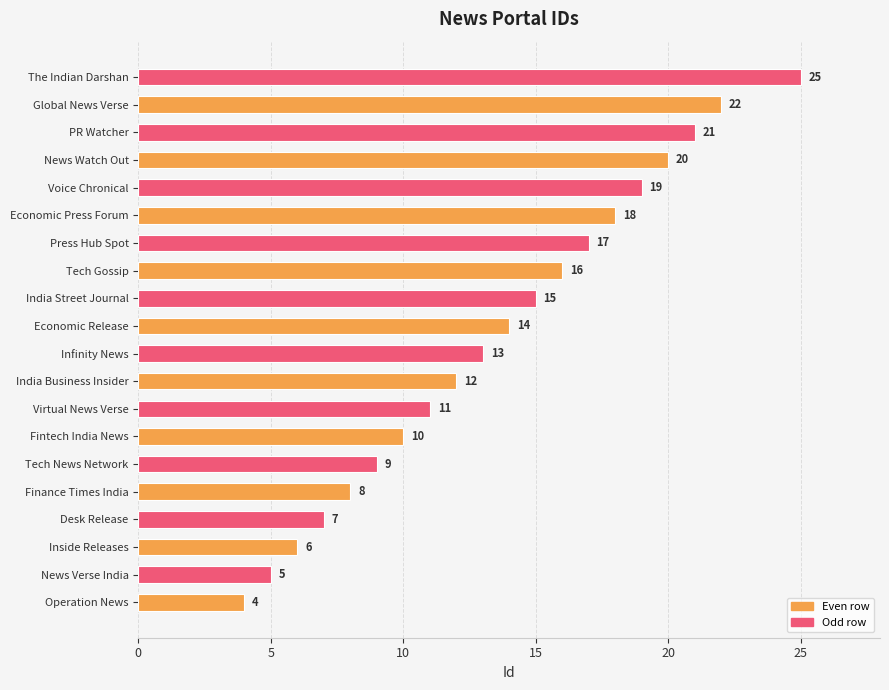

Reading bottom to top, what are all the values shown in this chart?

Operation News=4	News Verse India=5	Inside Releases=6	Desk Release=7	Finance Times India=8	Tech News Network=9	Fintech India News=10	Virtual News Verse=11	India Business Insider=12	Infinity News=13	Economic Release=14	India Street Journal=15	Tech Gossip=16	Press Hub Spot=17	Economic Press Forum=18	Voice Chronical=19	News Watch Out=20	PR Watcher=21	Global News Verse=22	The Indian Darshan=25